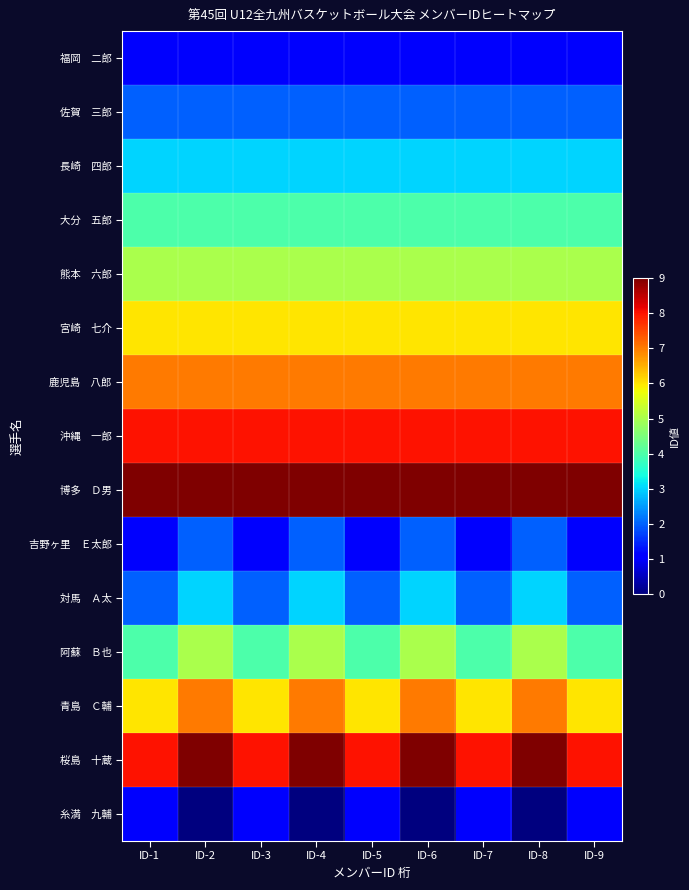

Which series has the largest range (max minus min)?

吉野ヶ里 Ｅ太郎